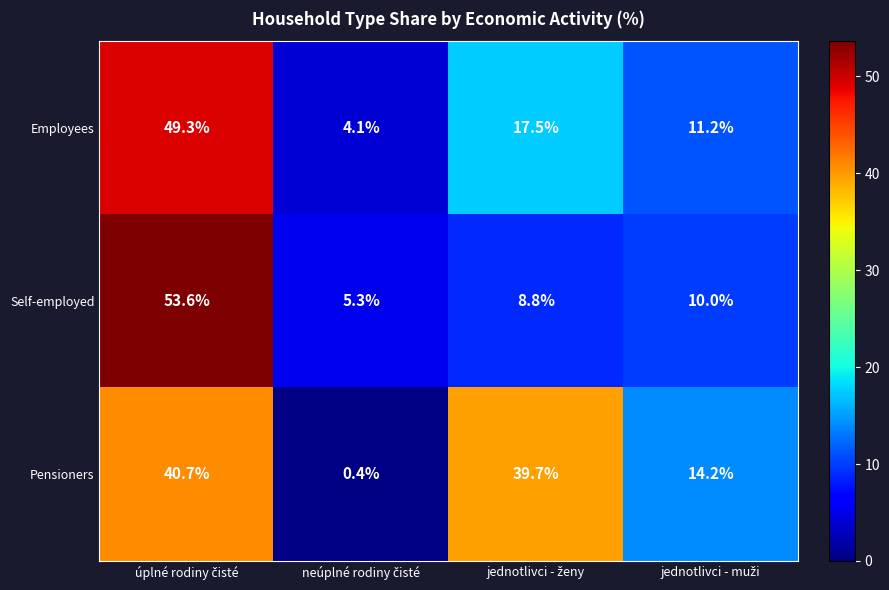

What is the difference between the second highest and second lowest values in the Self-employed series?

1.2